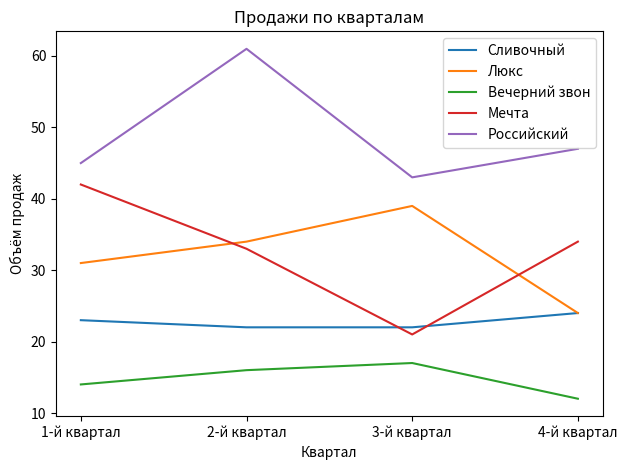

Count the Вечерний звон values in the range 14 to 17.

3